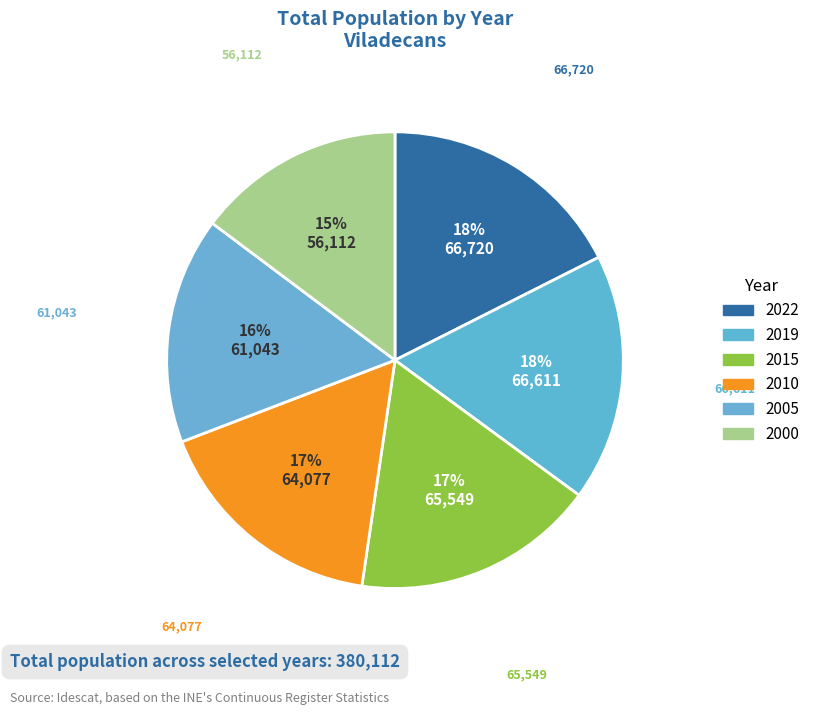

To the nearest percent, what is the difference between the 2015 and 2005 slice percentages?

1%